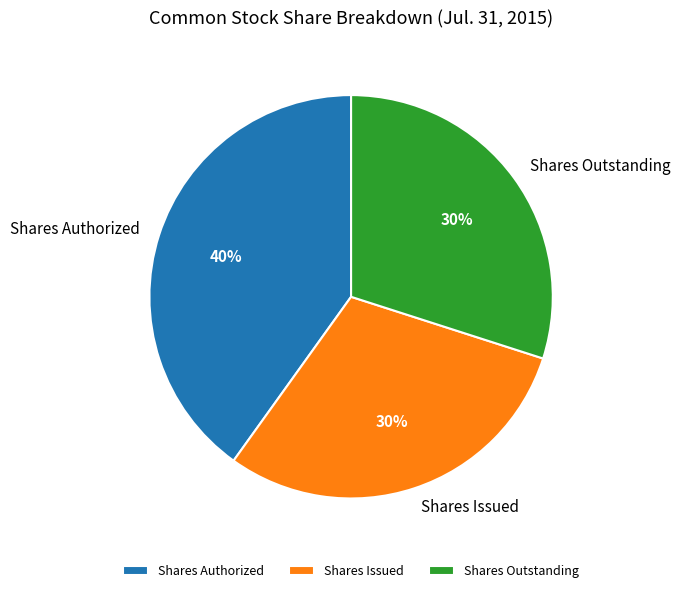

Which slice is the largest?

Shares Authorized